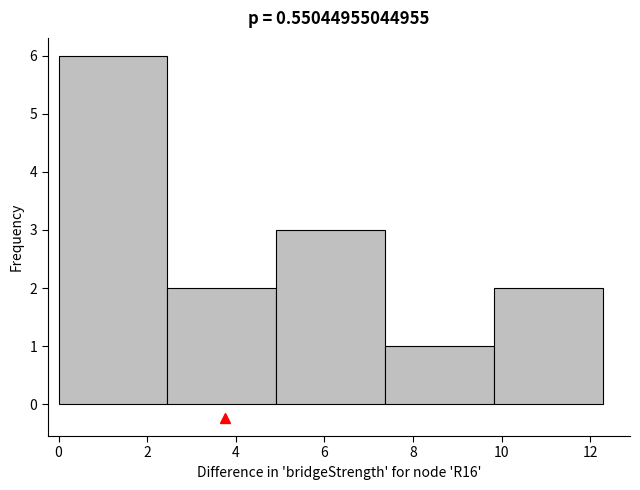

Over which range of the x-axis is the bar tallest?

0.0 to 2.4